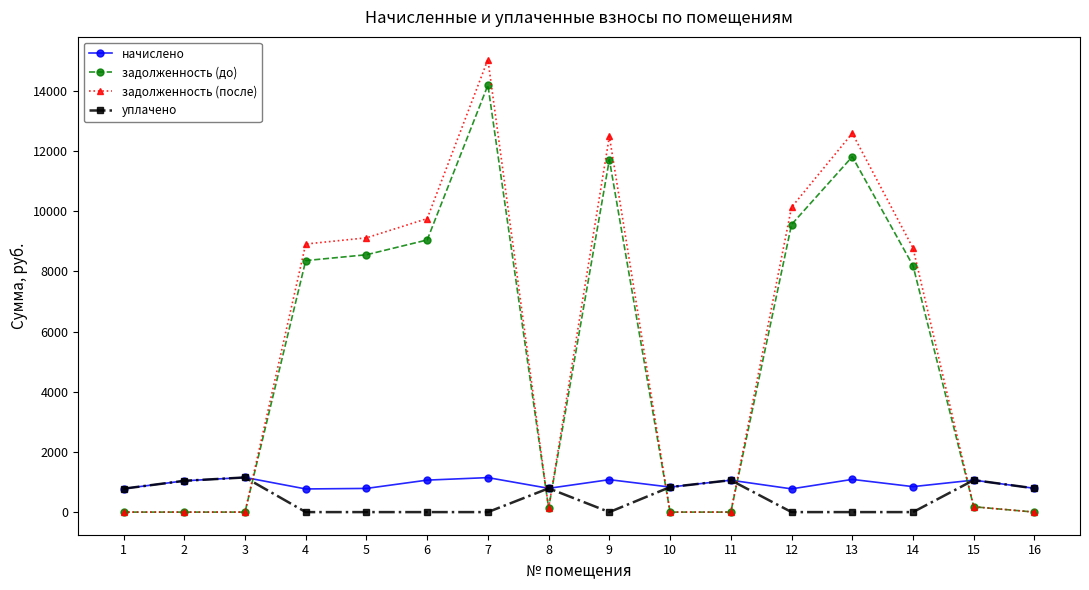

How many values in the начислено series exceed 1039?

8